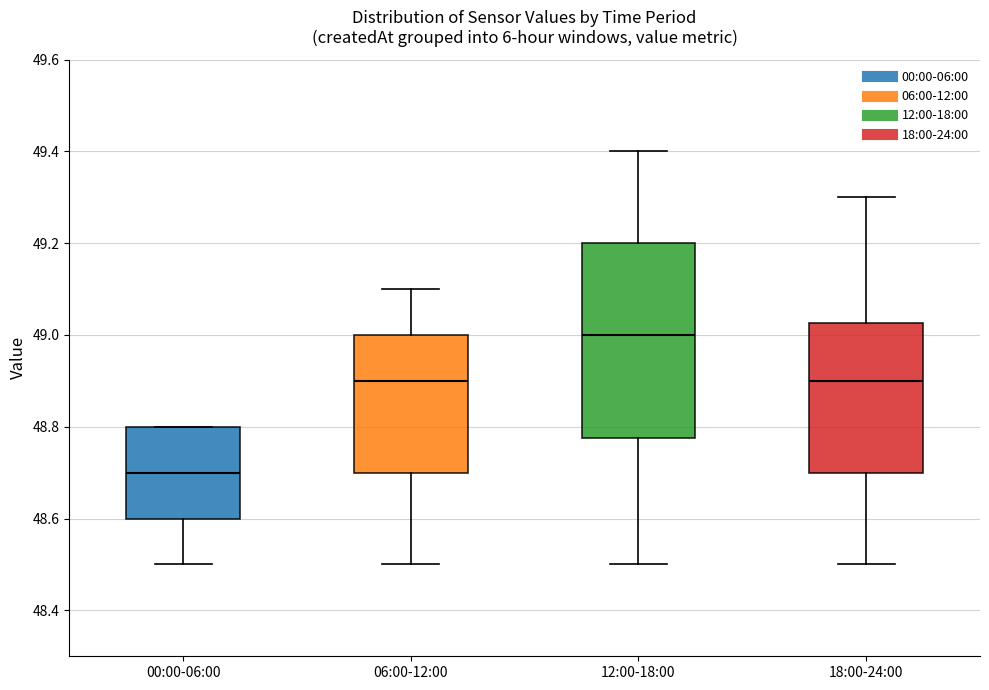

Where does the upper whisker of the box for 18:00-24:00 end on the y-axis? The values are not printed on the chart, so give them approximately, as read against the axis.

49.30